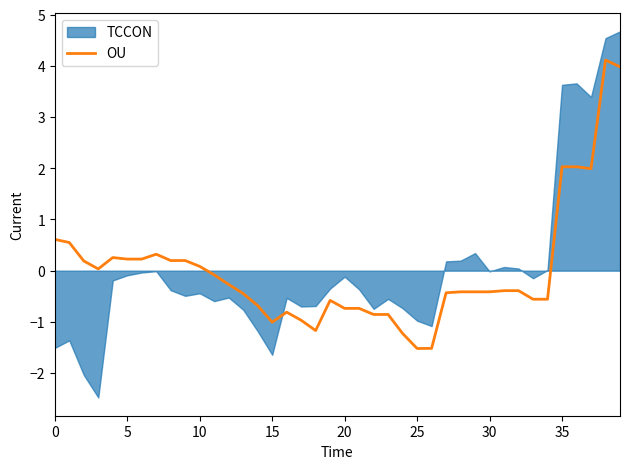

What is the maximum value for OU?

4.1